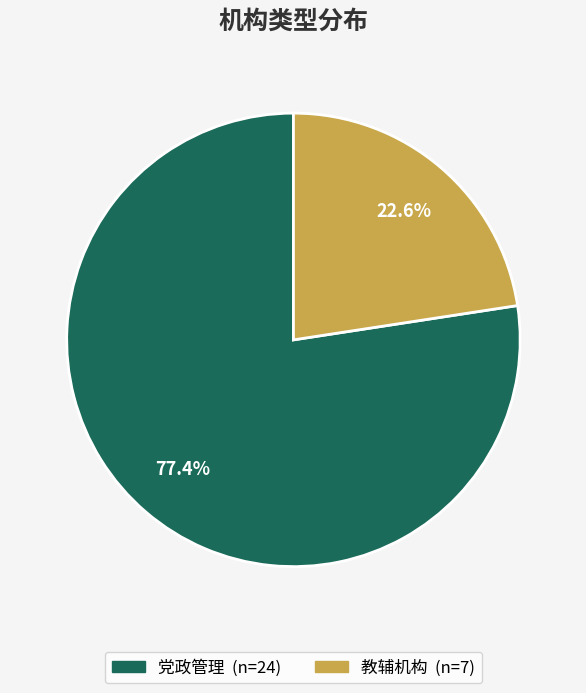

To the nearest percent, what is the difference between the 党政管理 and 教辅机构 slice percentages?

55%